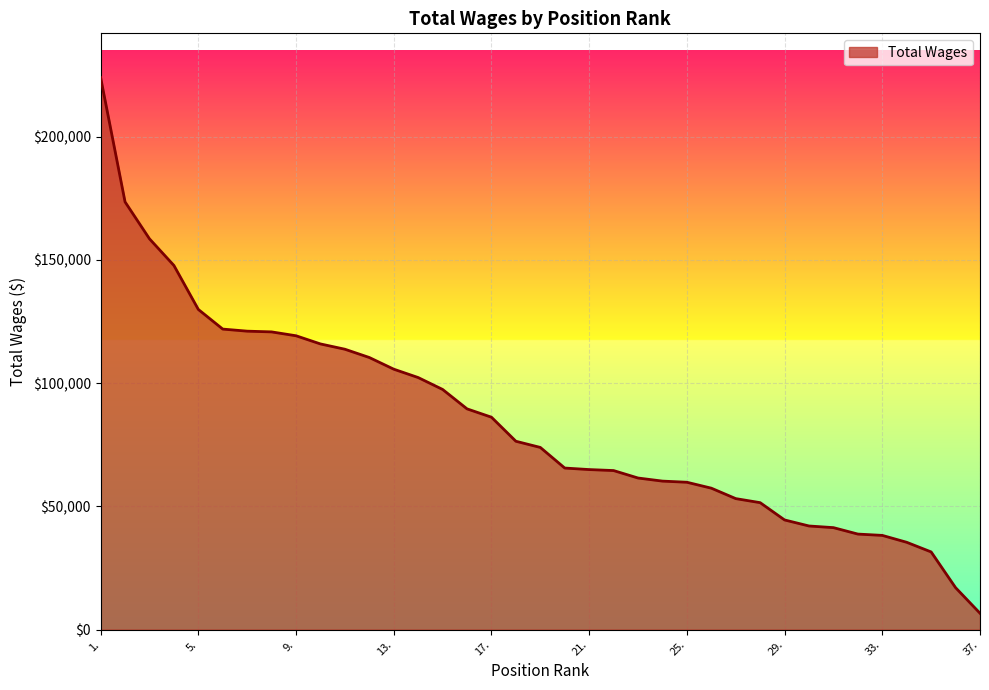

What is the difference between the maximum and minimum values?

217417